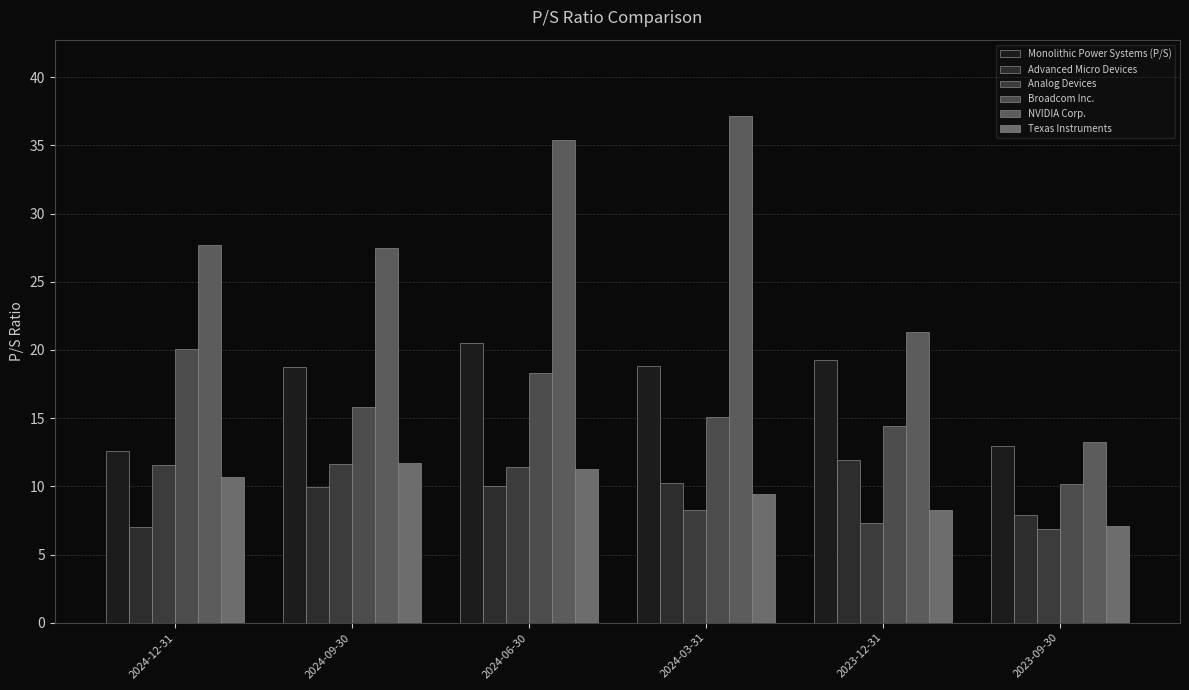

Is it true that Texas Instruments equals 7.1 at 2023-09-30?

True